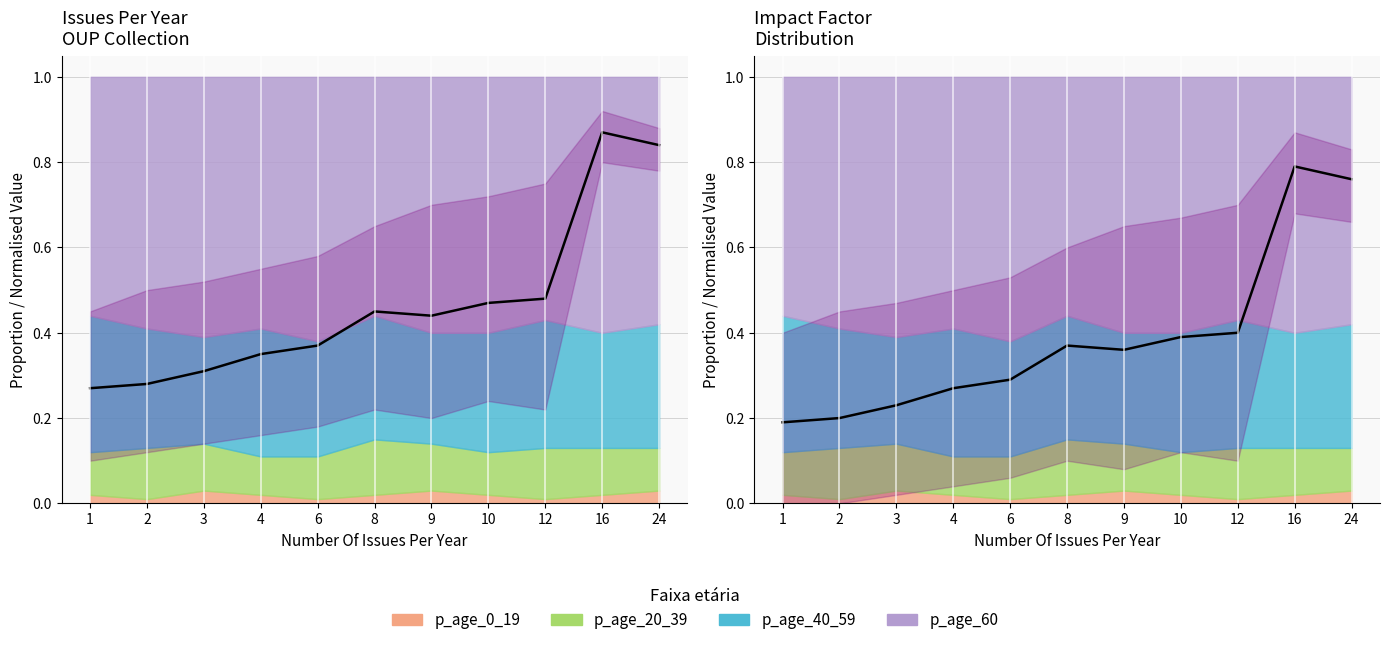

Which category has the highest value in the p_age_20_39 series?

8